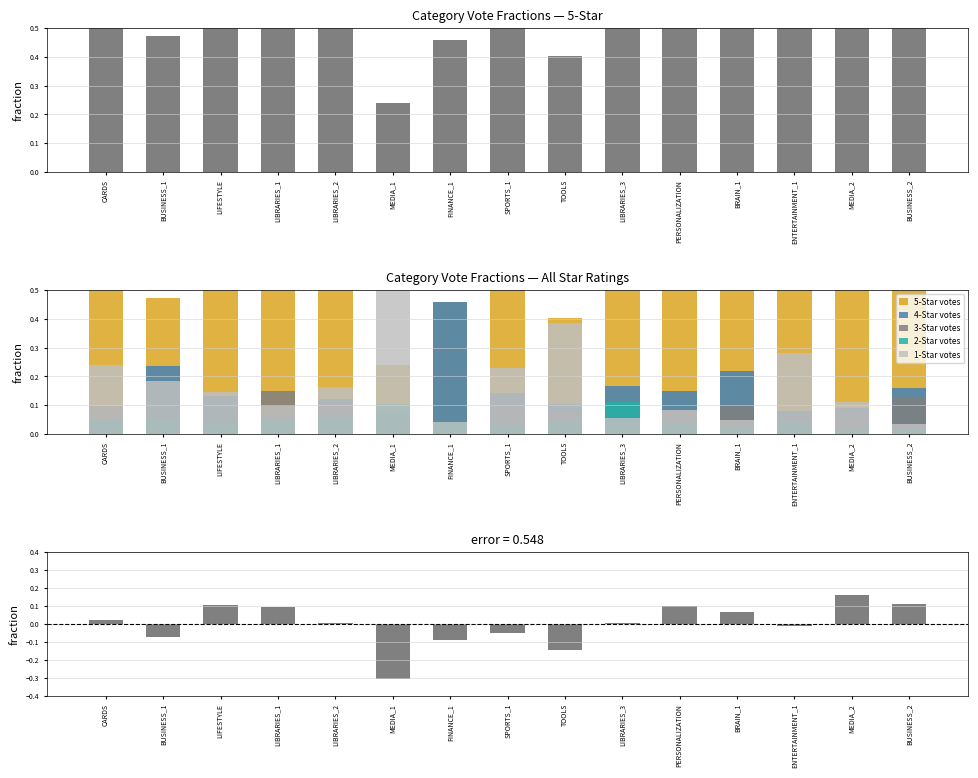

Between LIFESTYLE and MEDIA_1, which is larger?

LIFESTYLE